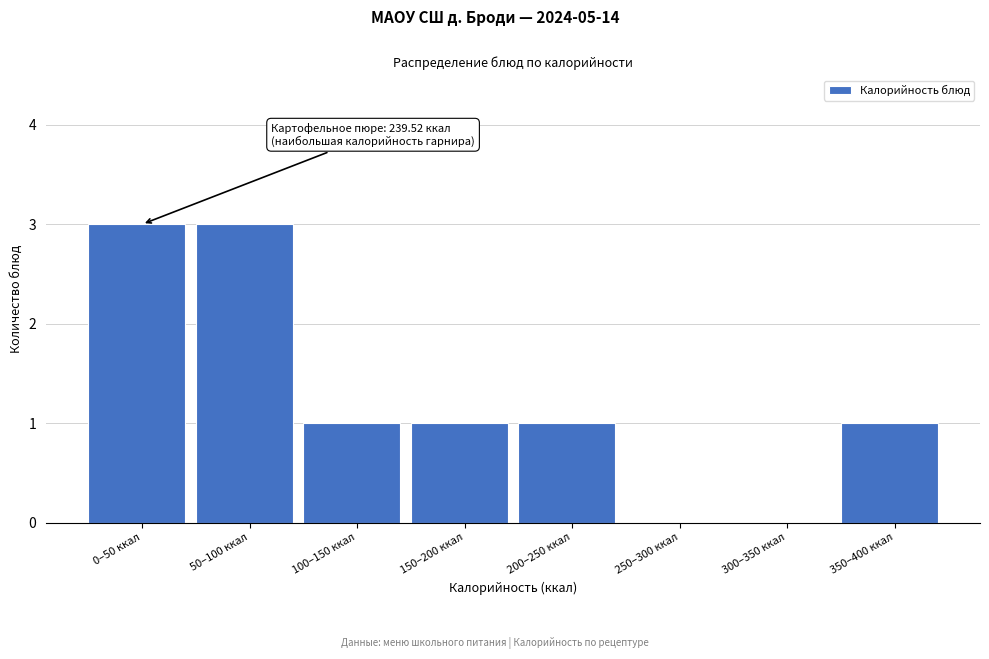

Reading right to left, list all the values displayed in this chart.

350–400 ккал=1	300–350 ккал=0	250–300 ккал=0	200–250 ккал=1	150–200 ккал=1	100–150 ккал=1	50–100 ккал=3	0–50 ккал=3